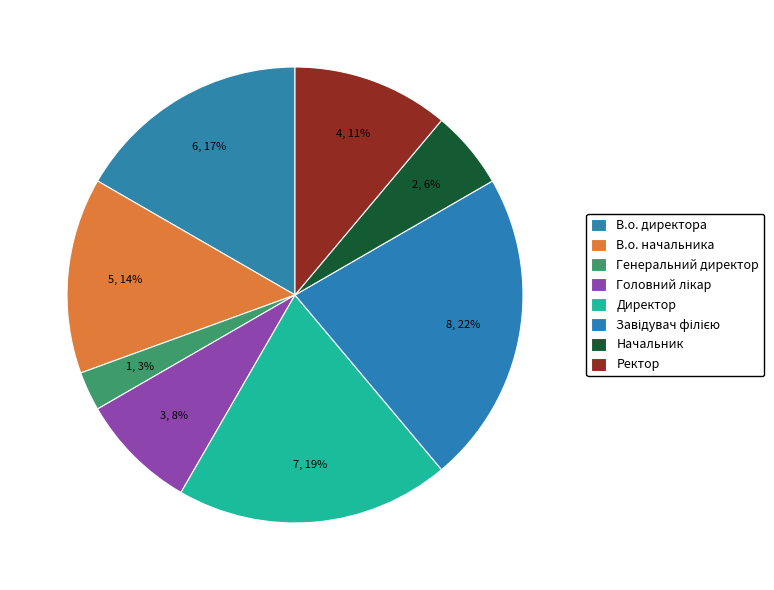

How many segments does this pie chart have?

8